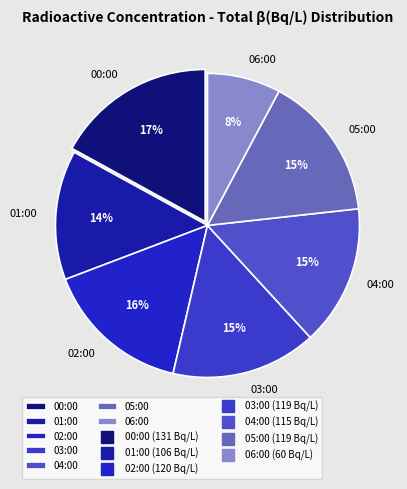

What is the smallest slice in the pie chart?

06:00